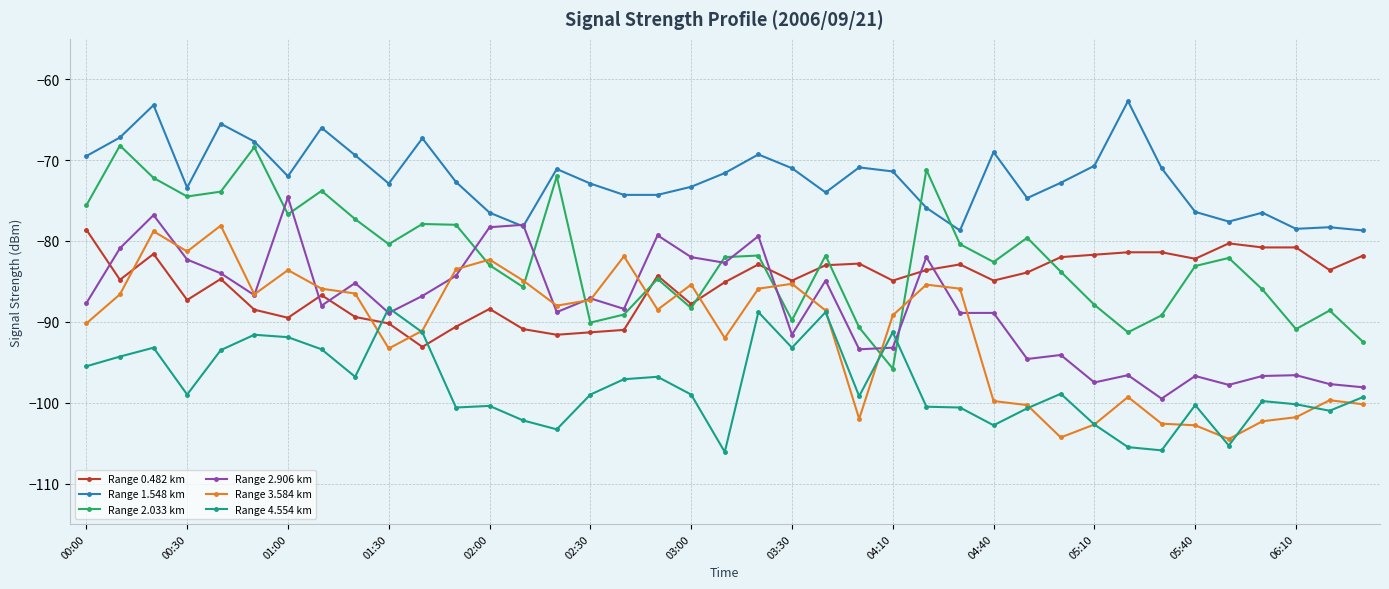

True or false: Range 3.584 km and Range 1.548 km cross at least once.

False